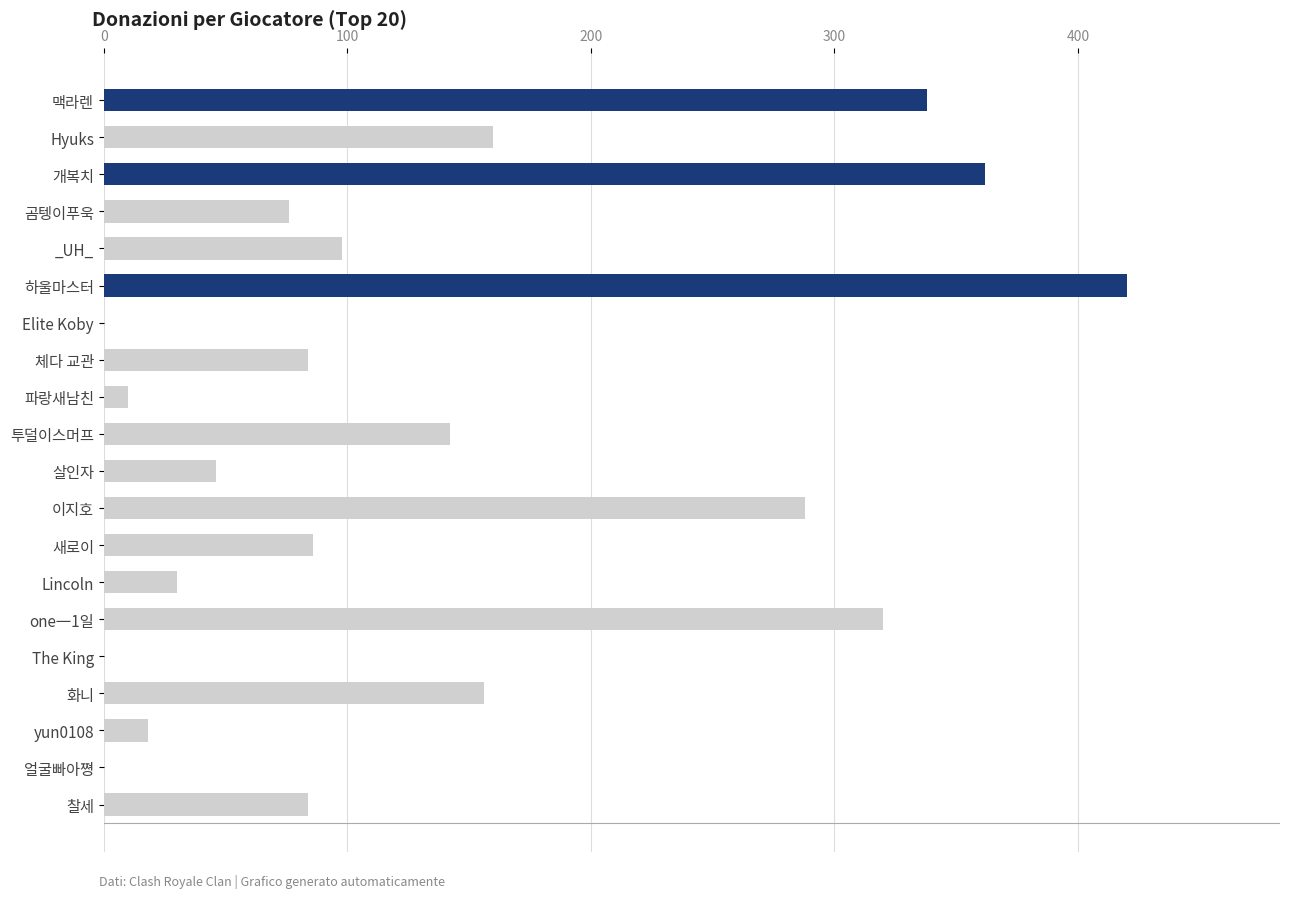

Reading bottom to top, transcribe all the data shown in this chart.

찰세=84	얼굴빠아쪙=0	yun0108=18	화니=156	The King=0	one一1일=320	Lincoln=30	새로이=86	이지호=288	살인자=46	투덜이스머프=142	파랑새남친=10	체다 교관=84	Elite Koby=0	하울마스터=420	_UH_=98	곰텡이푸욱=76	개복치=362	Hyuks=160	맥라렌=338